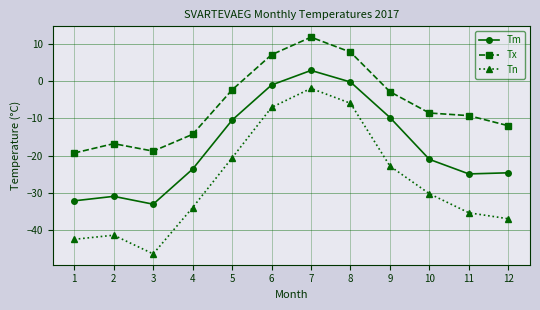

True or false: Tx and Tn intersect in this chart.

False